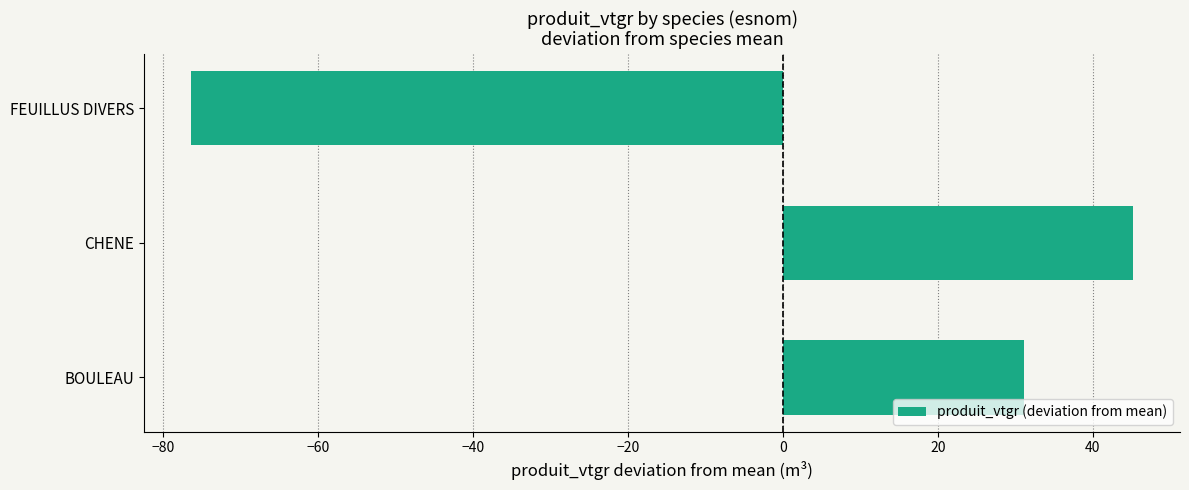

Reading bottom to top, transcribe all the data shown in this chart.

BOULEAU=31.1	CHENE=45.2	FEUILLUS DIVERS=-76.3